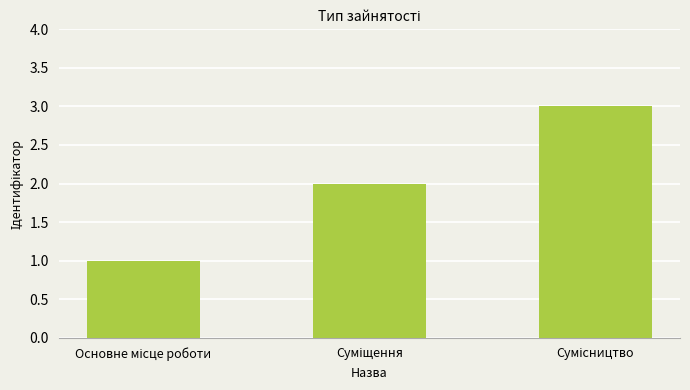

What is the maximum value shown in the chart?

3